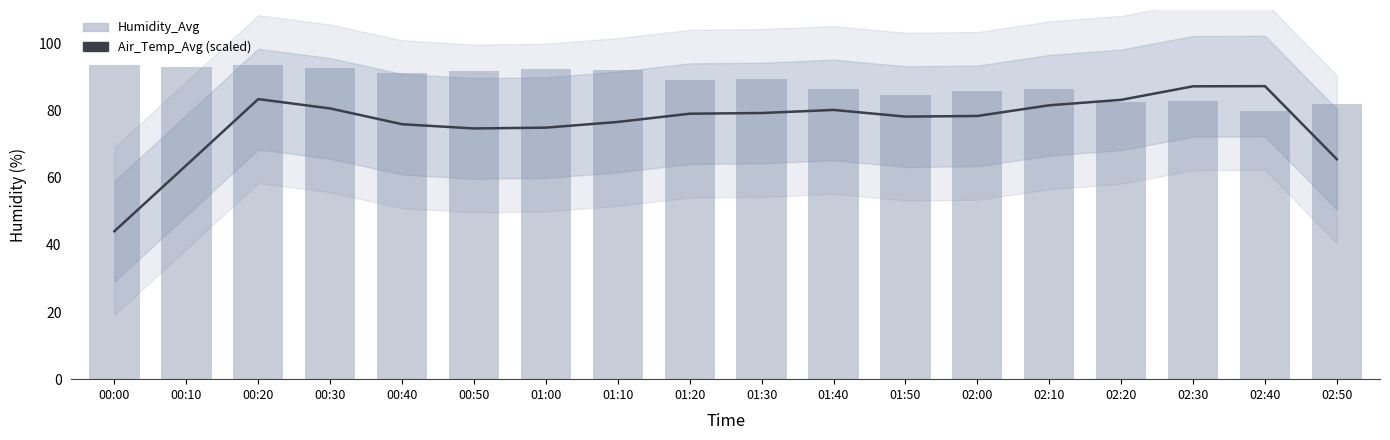

At 01:40, list the series in order from largest to smallest.

Humidity_Avg, Air_Temp_Avg (scaled)